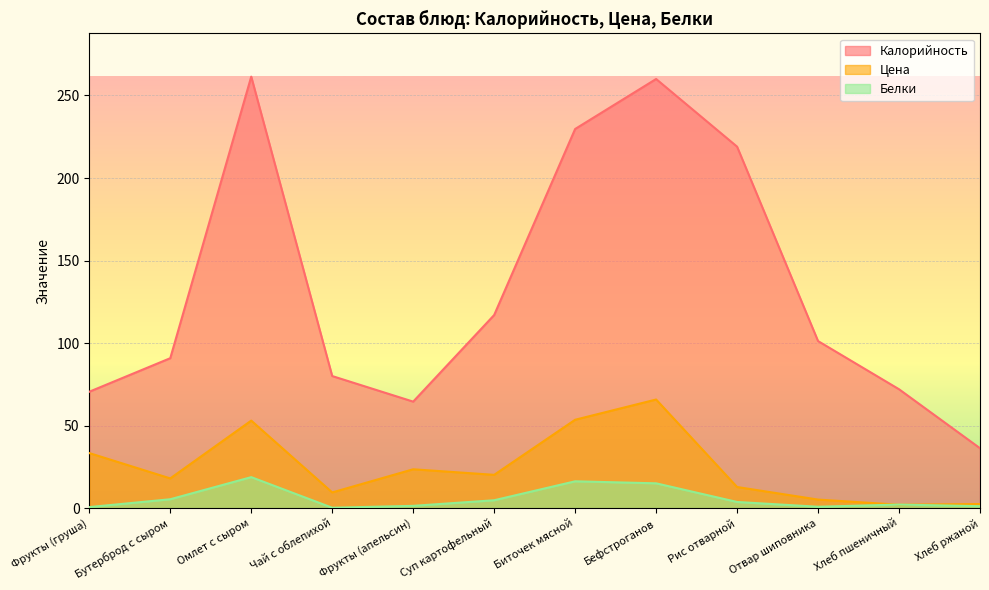

At Хлеб ржаной, list the series in order from largest to smallest.

Калорийность, Цена, Белки